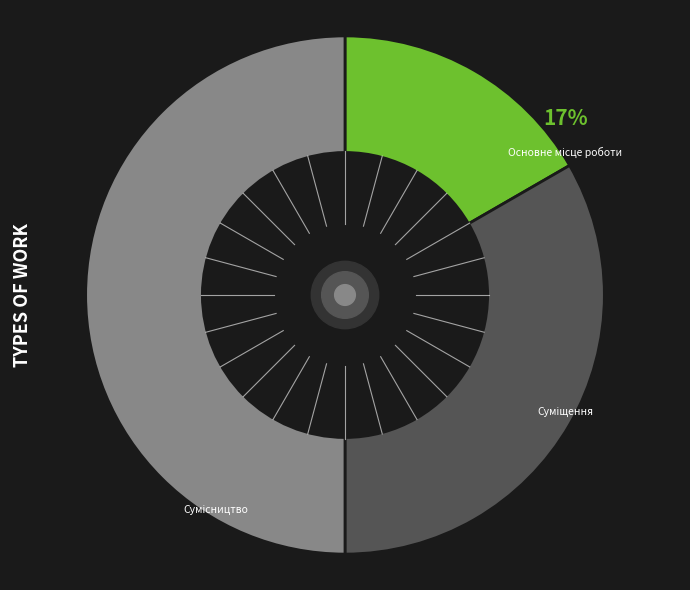

To the nearest percent, what is the average slice percentage?

33%